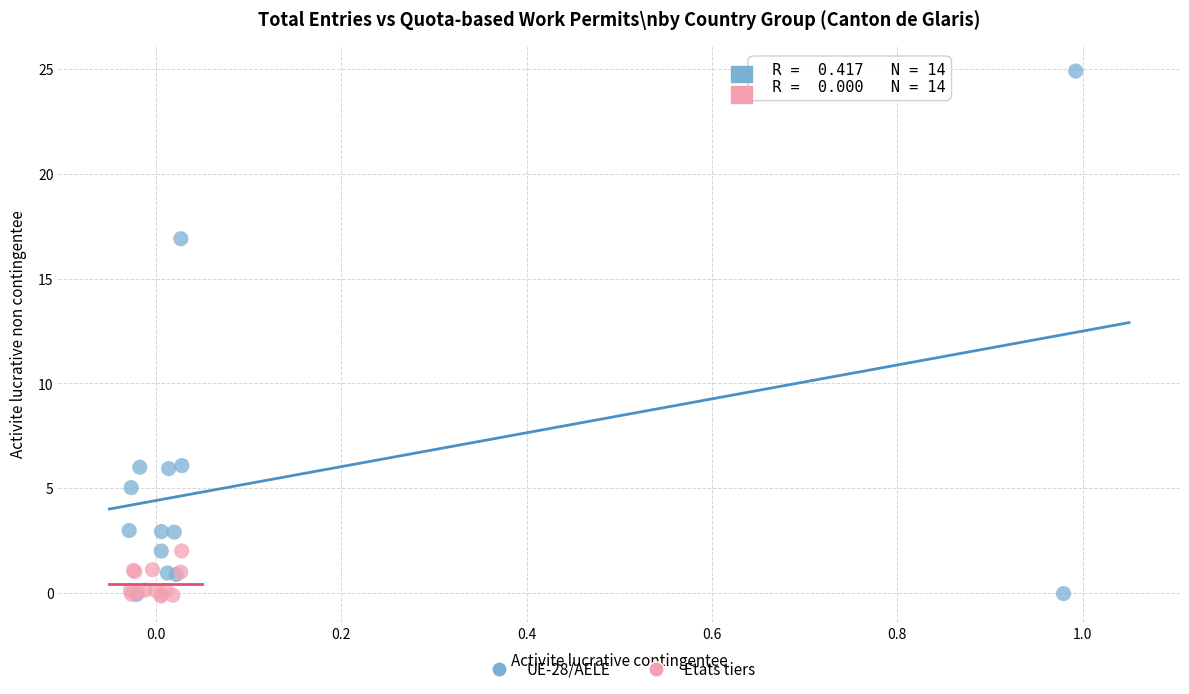

Which series has the widest spread of Y values?

UE-28/AELE